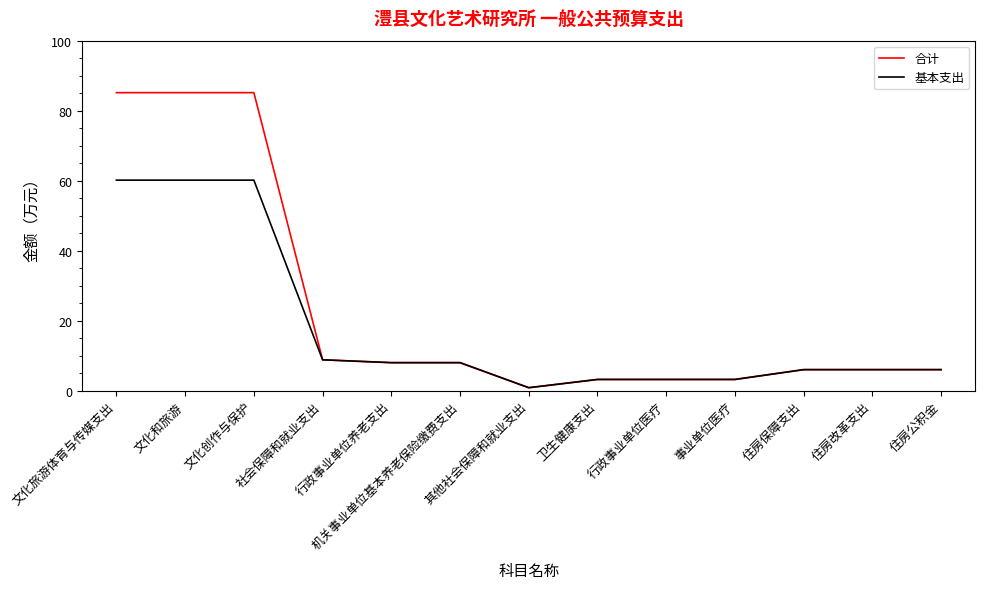

What is the total value across all series at 文化和旅游?

145.3